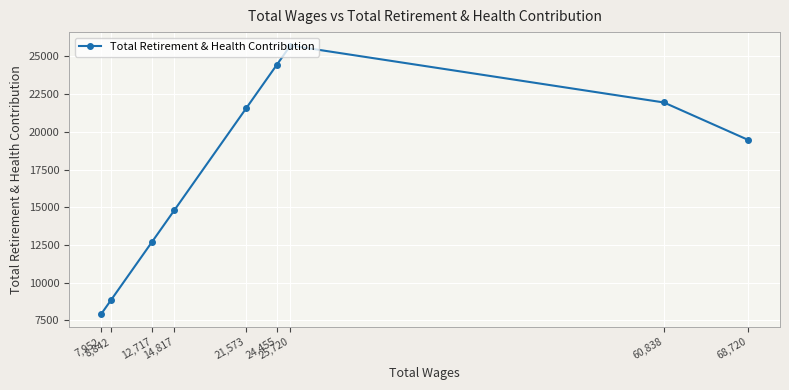

Which category has the highest value across all series?

25,720